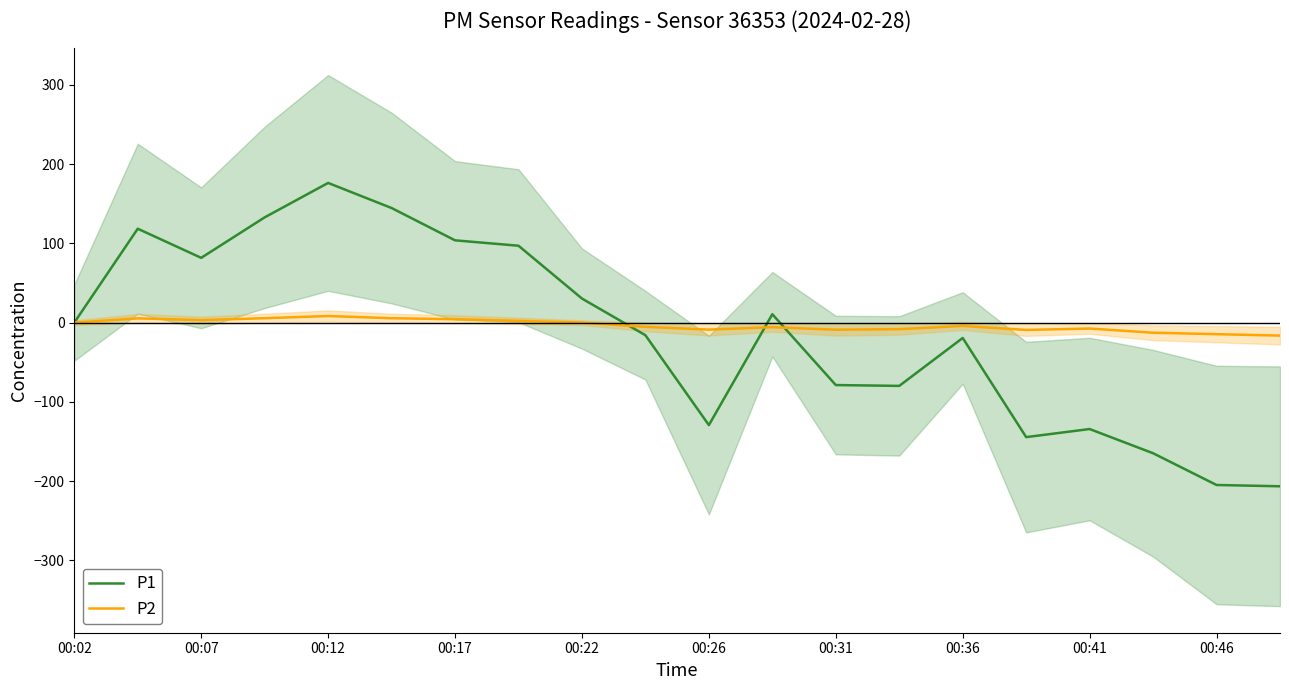

What is the maximum value for P2?

8.3